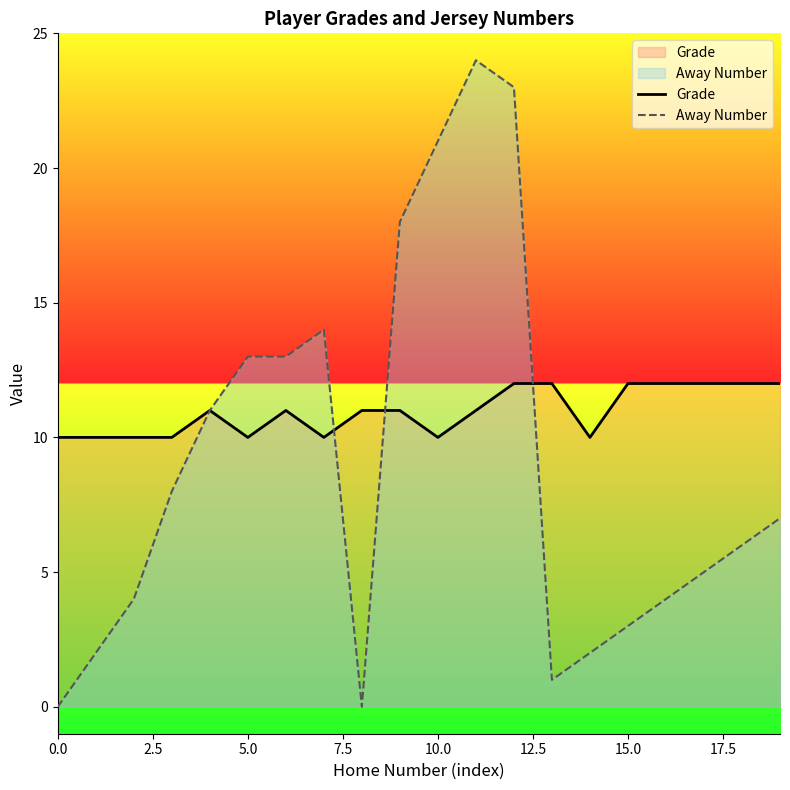

Does the chart have visible grid lines?

No